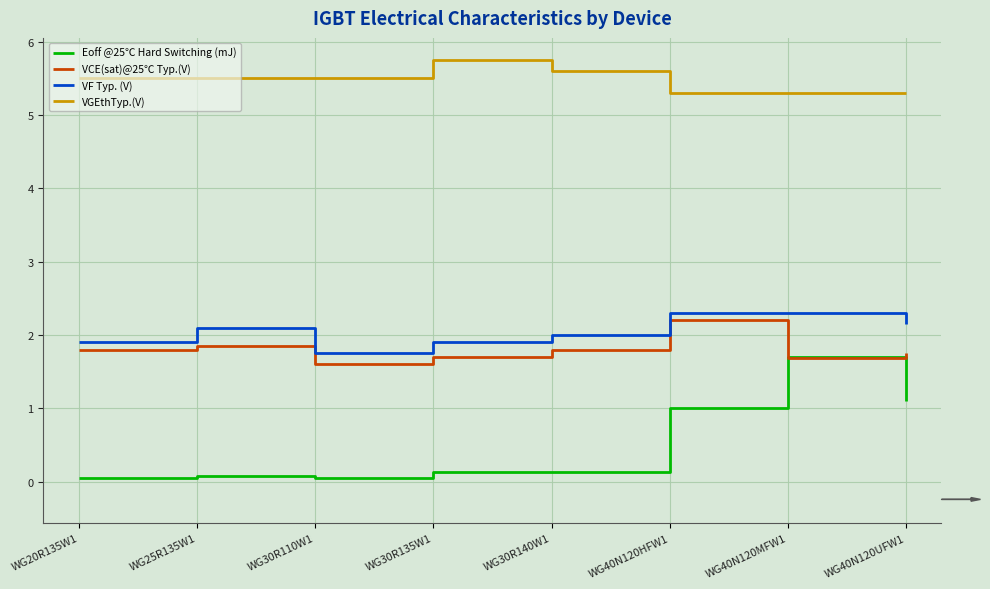

True or false: VF Typ. (V) and Eoff @25℃ Hard Switching (mJ) cross at least once.

False